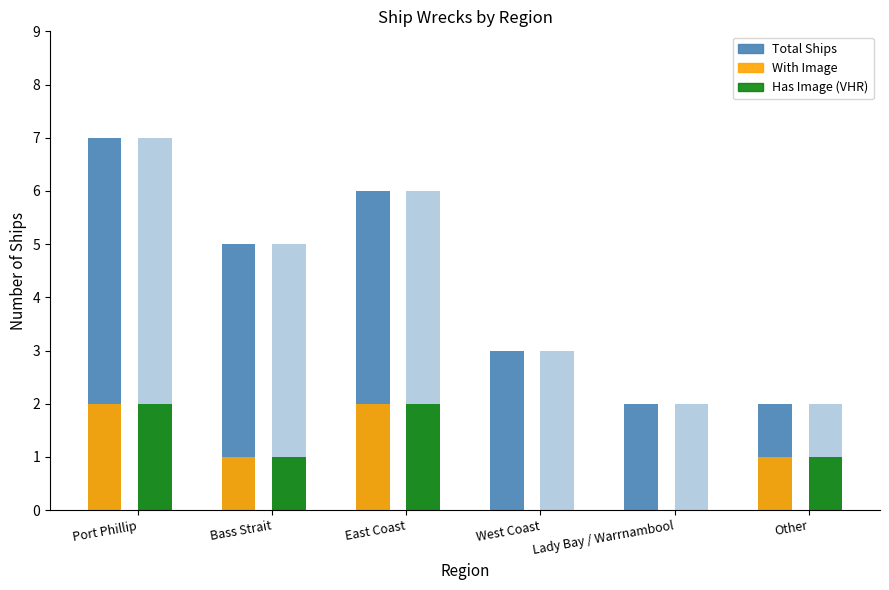

How many groups of bars are there?

6